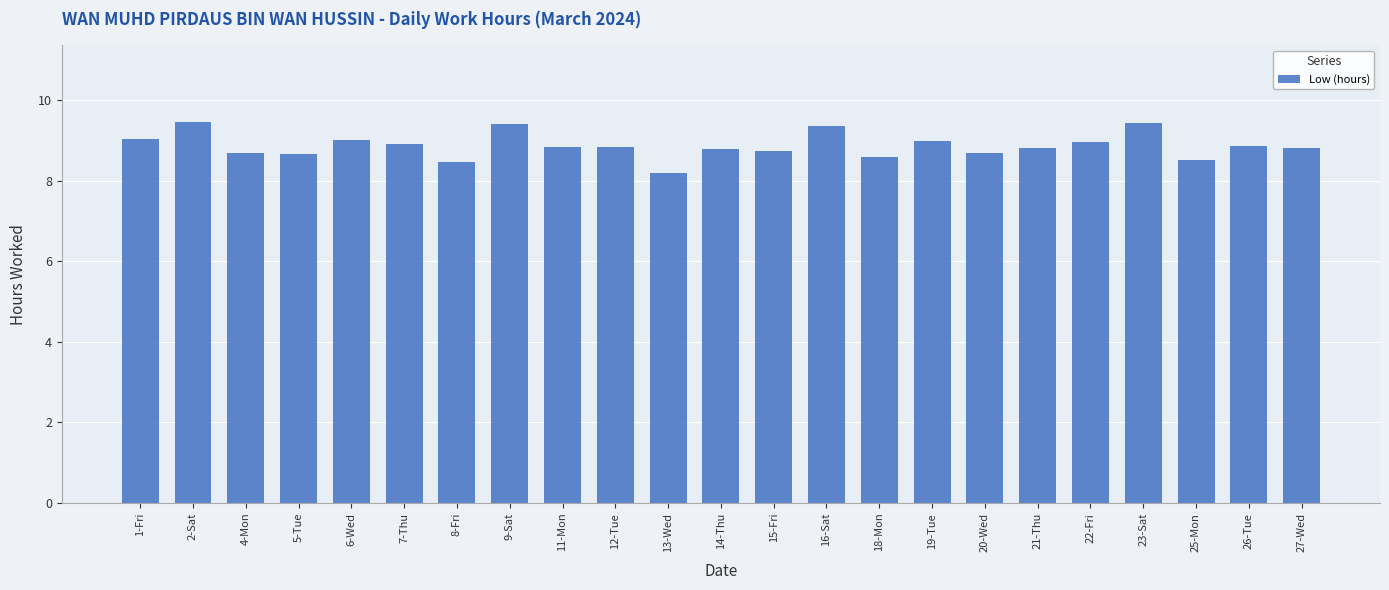

What is the value of the 6th bar from the left?

8.9